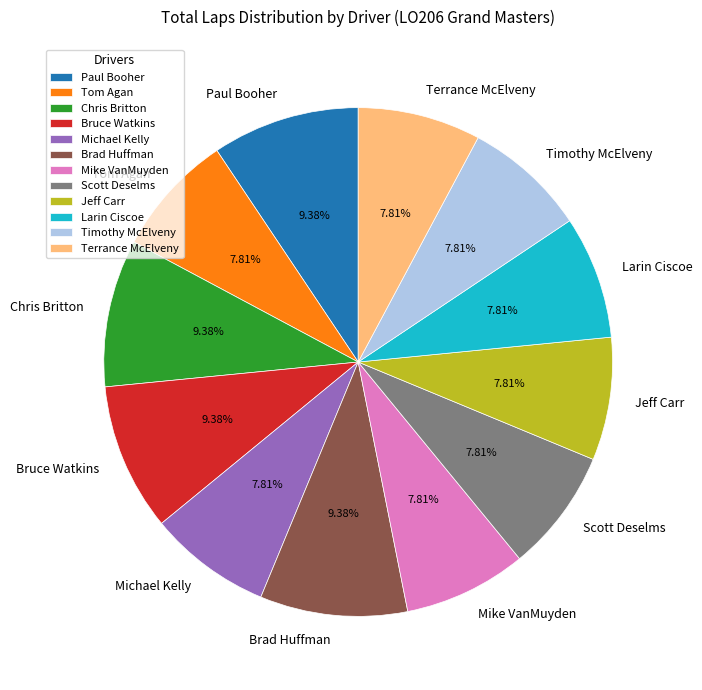

To the nearest percent, what is the average slice percentage?

8%